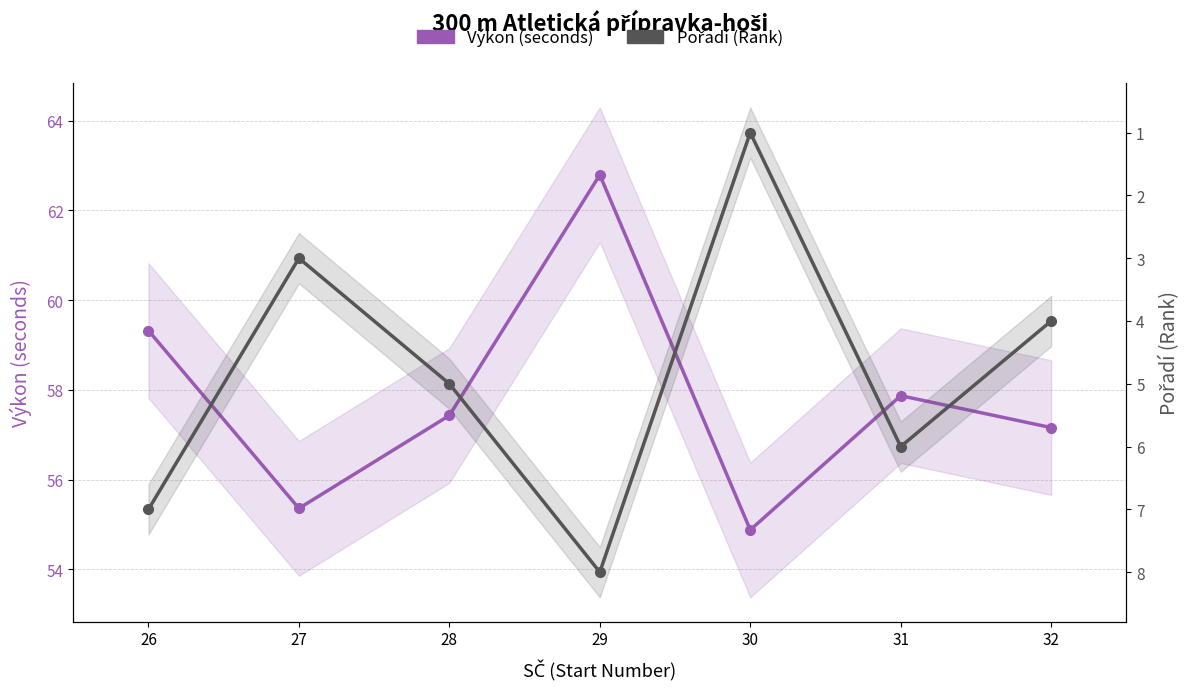

The Pořadí (Rank) series shows 1.5 at 27. True or false?

False